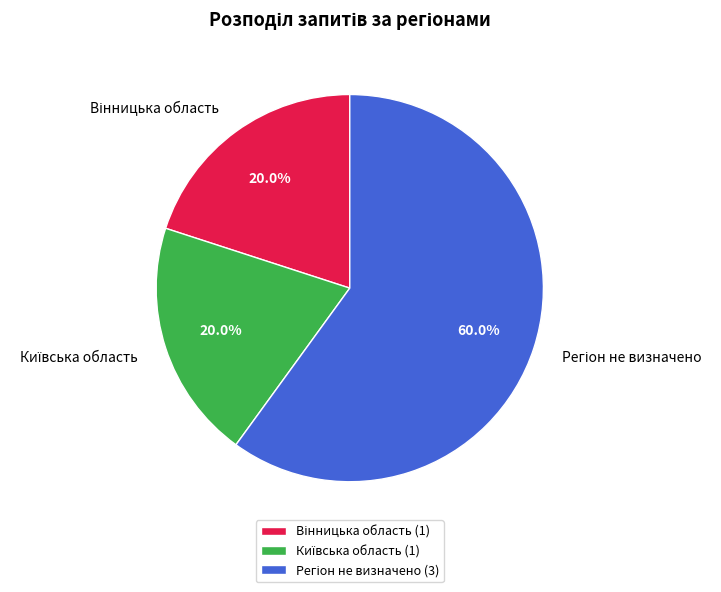

Is there a majority slice in this chart?

Yes